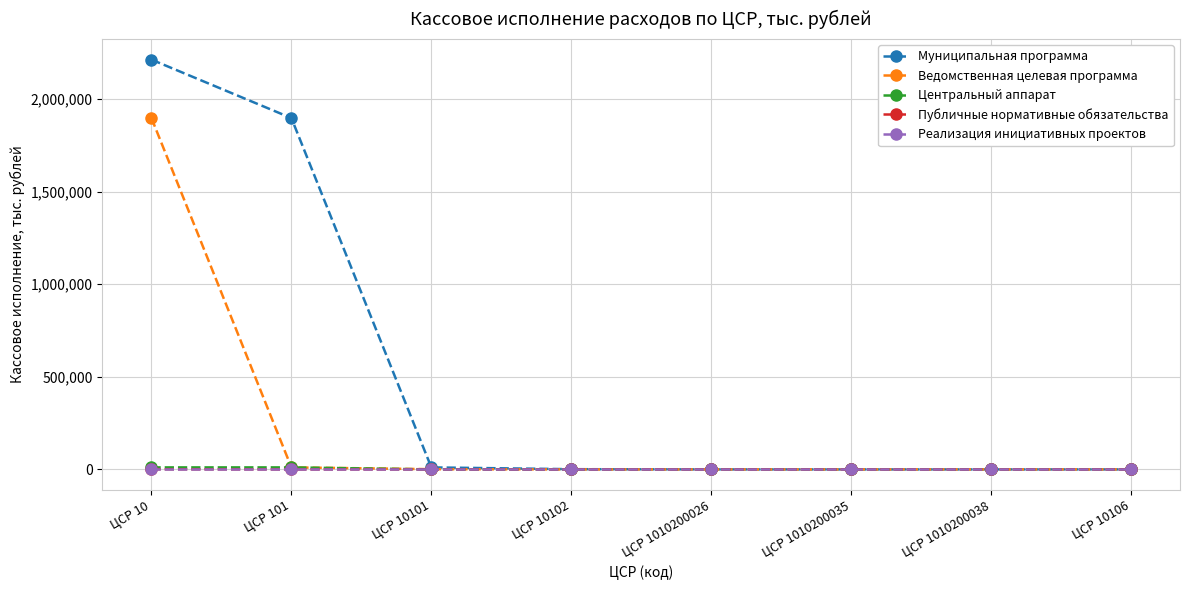

Which series has the largest range (max minus min)?

Муниципальная программа